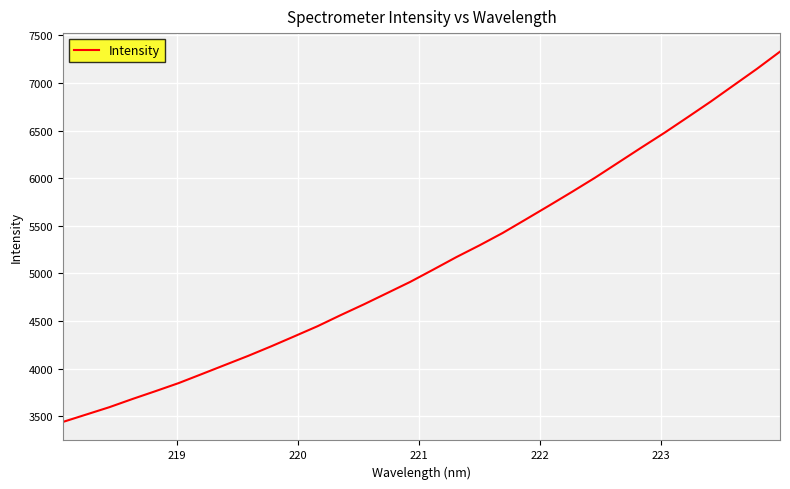

Does the chart have visible grid lines?

Yes